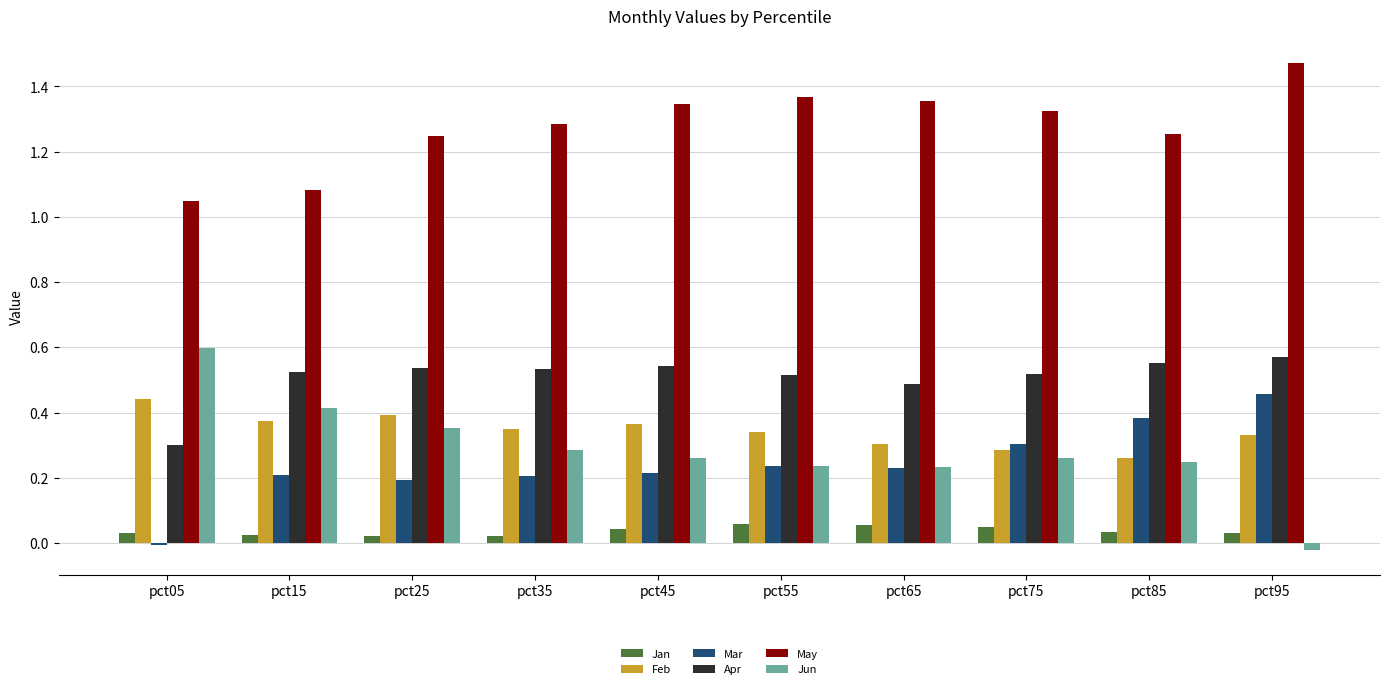

Is it true that Apr equals 0.1 at pct05?

False